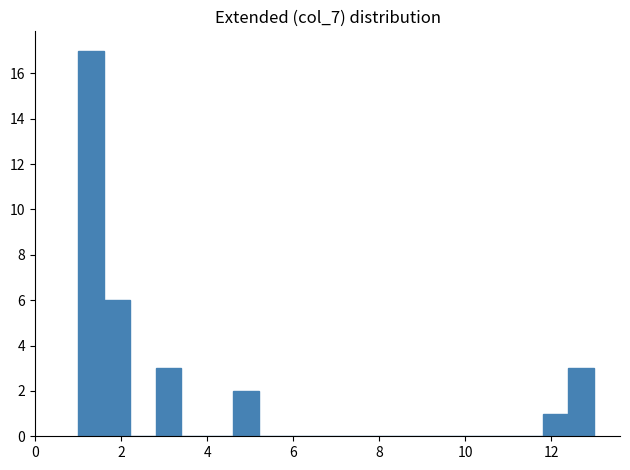

Around what value on the x-axis is the tallest bar? Give the approximate position of its centre, as read against the axis.

1.4